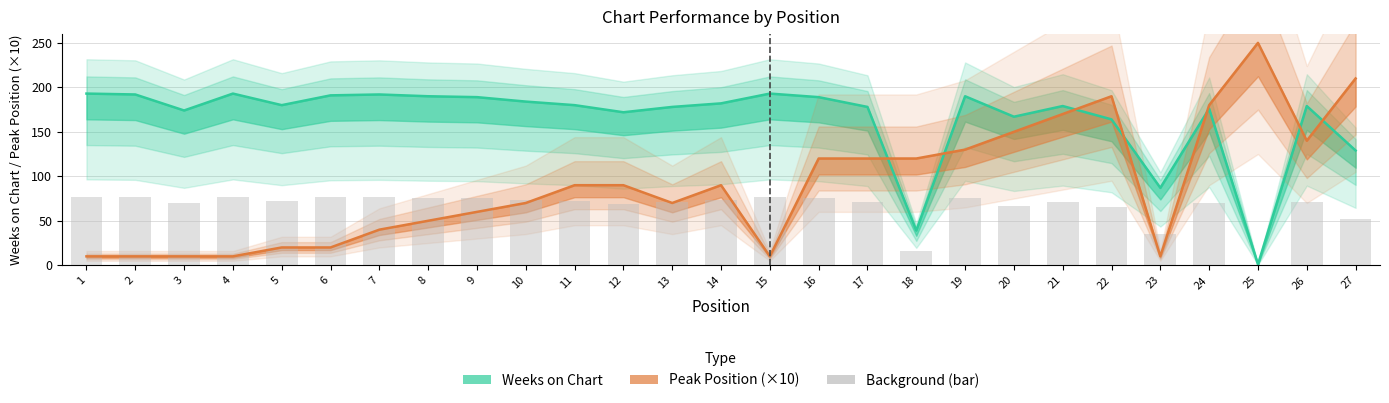

What is the value of the Peak Position bar at the 21st from the left?

170.0